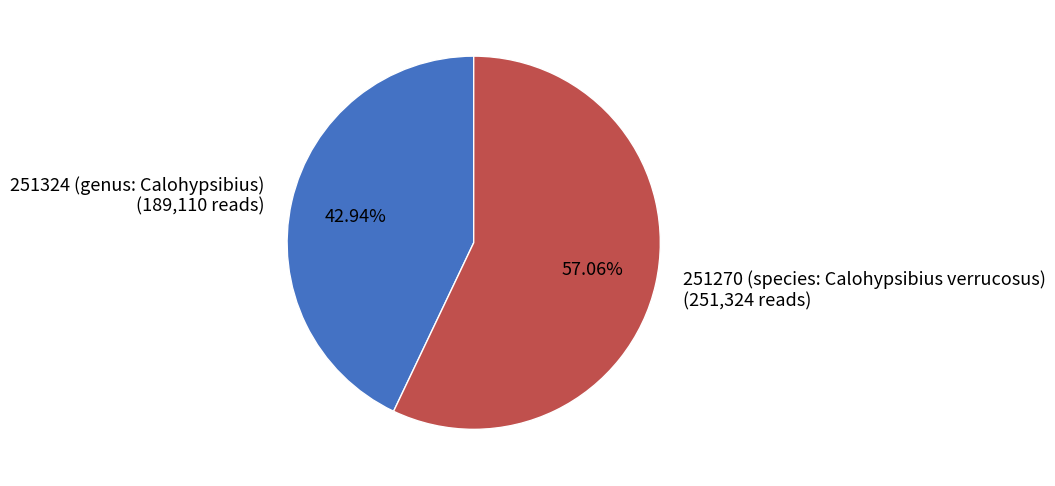

To the nearest percent, what percentage of the pie is 251270 (species: Calohypsibius verrucosus)?

57%